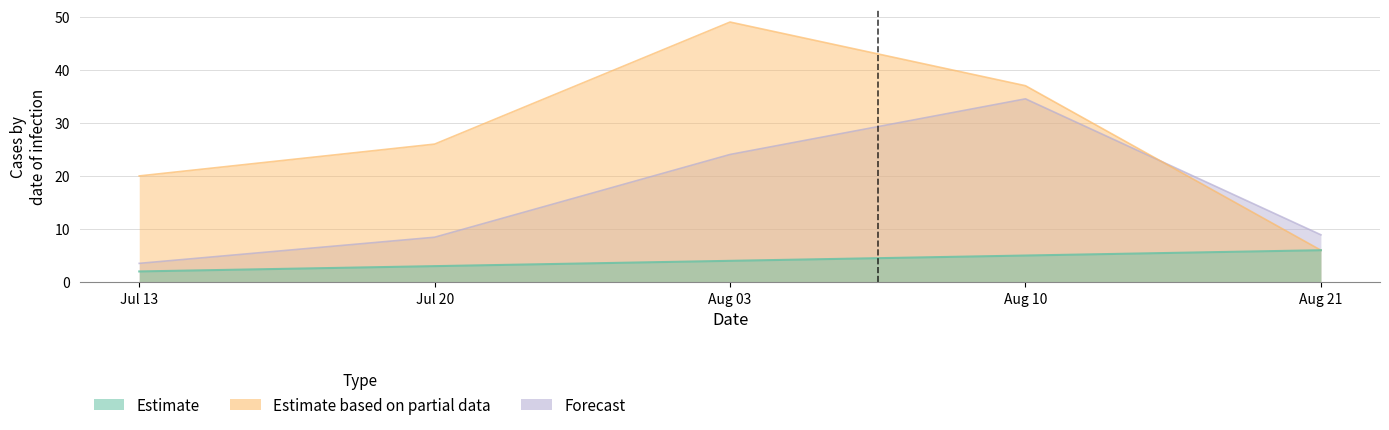

What is the maximum value for cm?

6.0